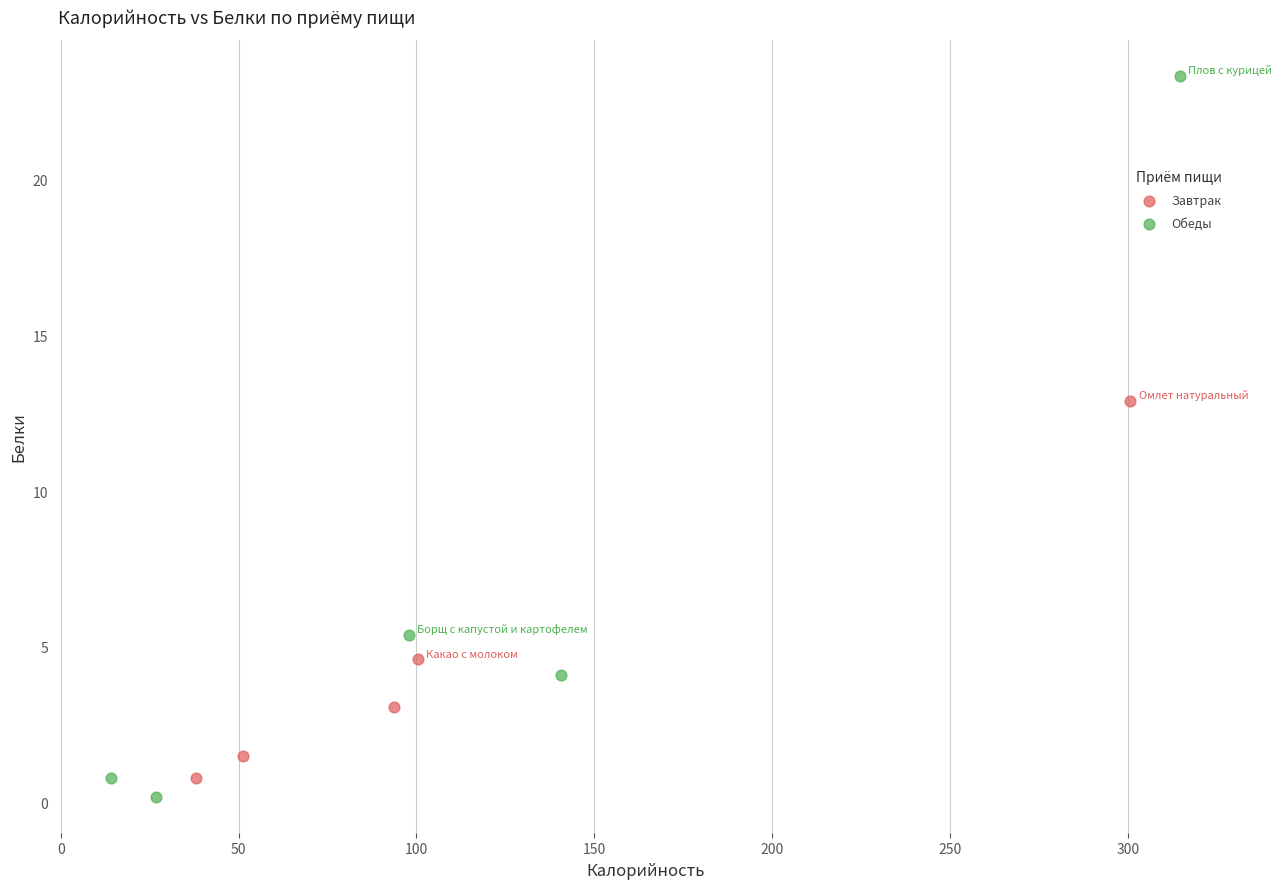

Which series reaches the maximum Y coordinate?

Обеды